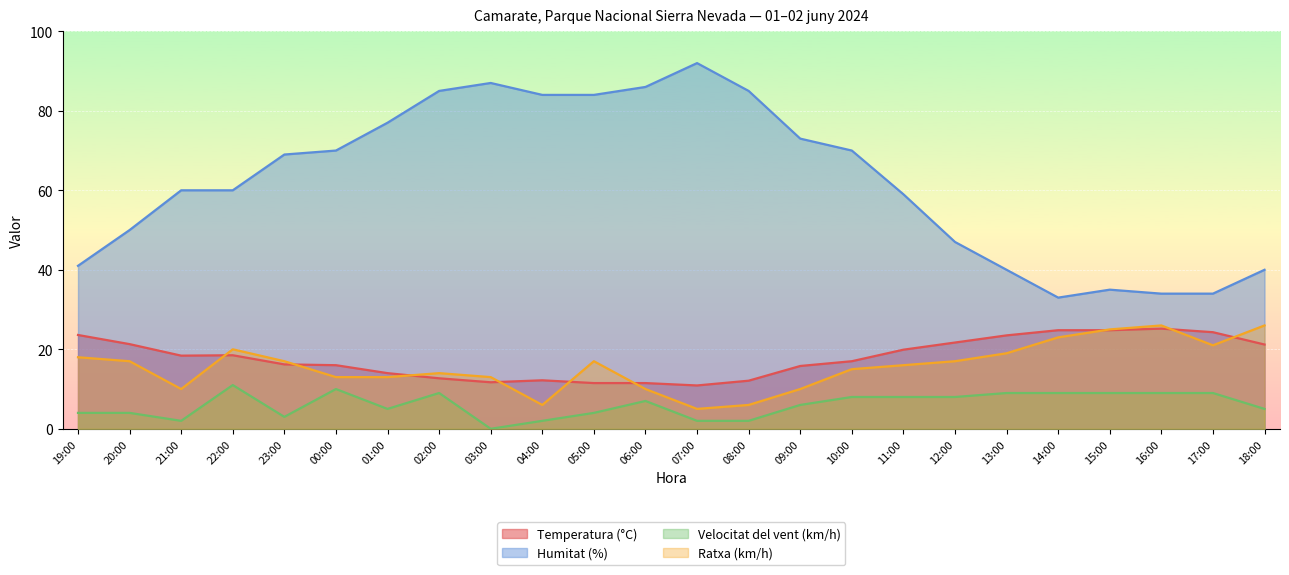

What is the sum of the Humitat (%) values at 23:00 and 00:00?

139.0